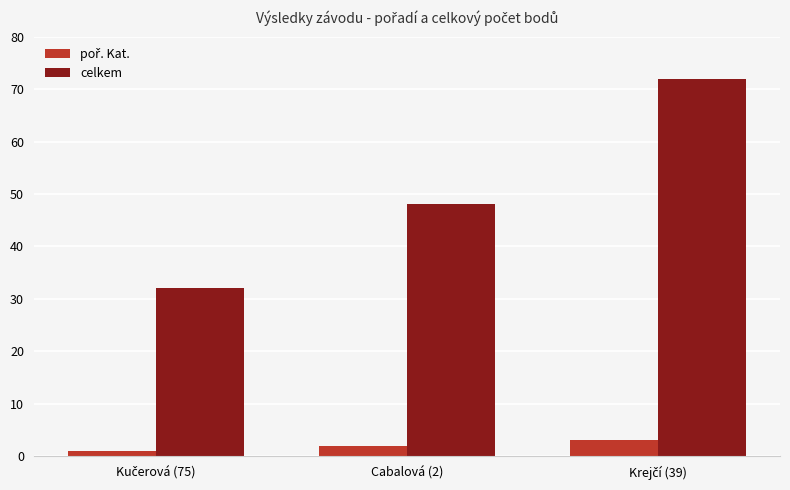

Which series has the largest total across all categories?

celkem